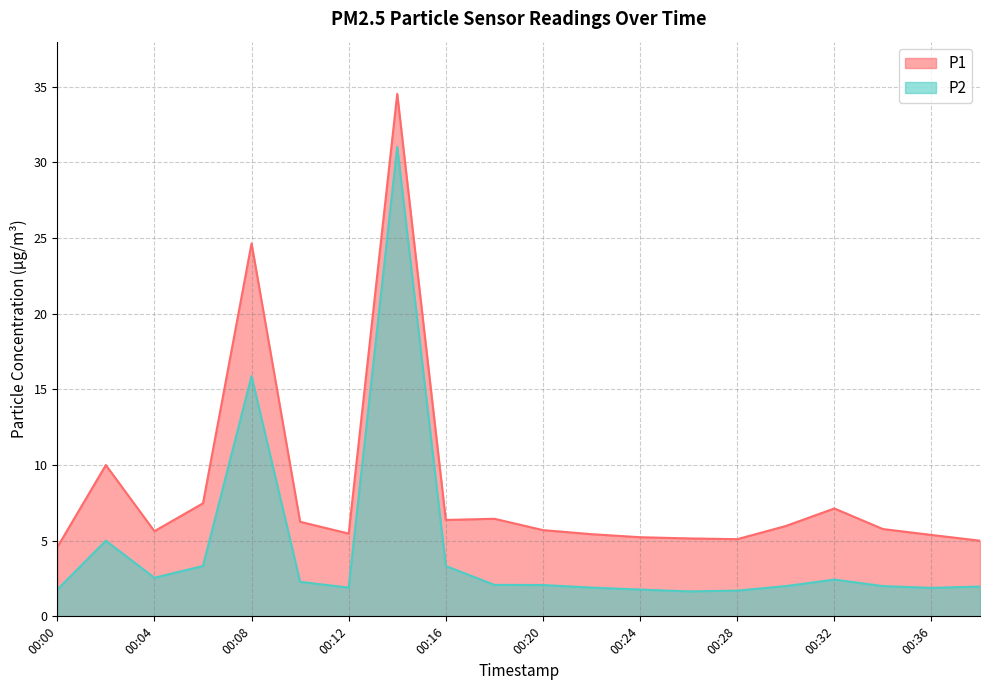

Reading left to right, transcribe all the data shown in this chart.

P1: 4.6	10.0	5.6	7.5	24.6	6.2	5.5	34.5	6.4	6.5	5.7	5.4	5.2	5.2	5.1	6.0	7.1	5.8	5.4	5.0
P2: 1.8	5.0	2.5	3.3	15.9	2.3	1.9	31.0	3.3	2.1	2.1	1.9	1.8	1.6	1.7	2.0	2.4	2.0	1.9	2.0